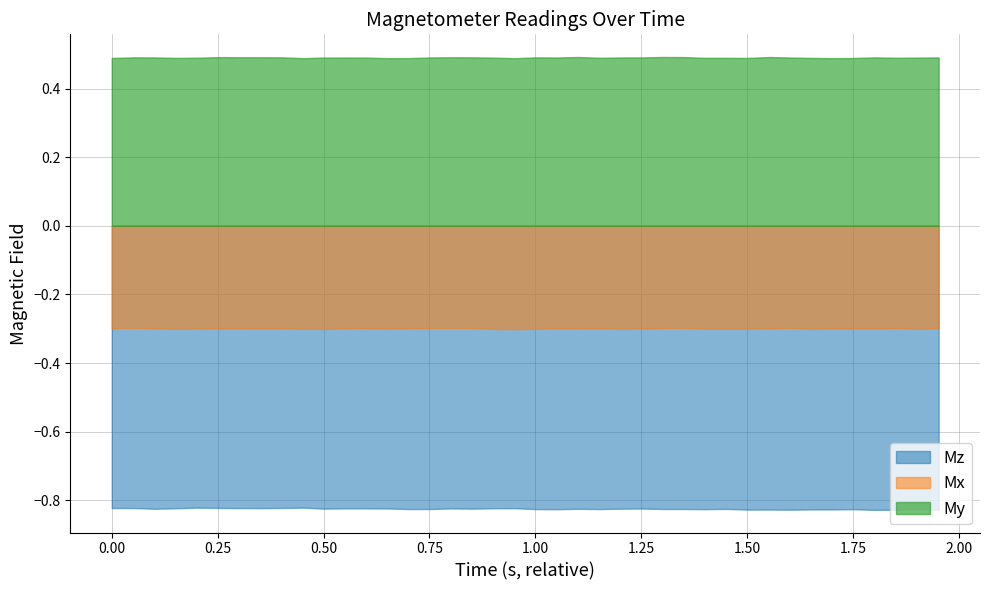

What is the value of the Mz point at the 15th from the left?

-0.8